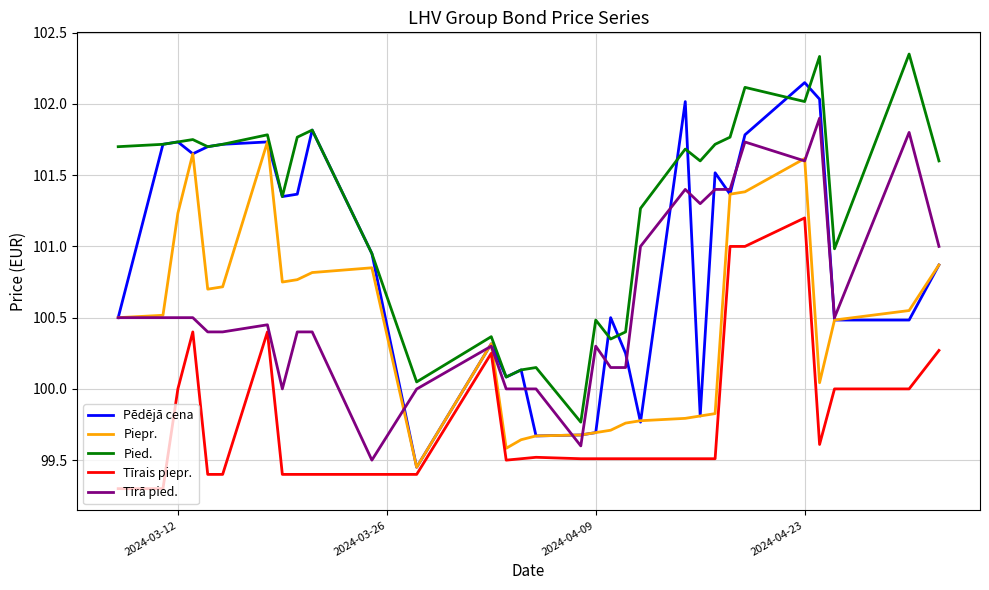

Which series has the largest total across all categories?

Pied.